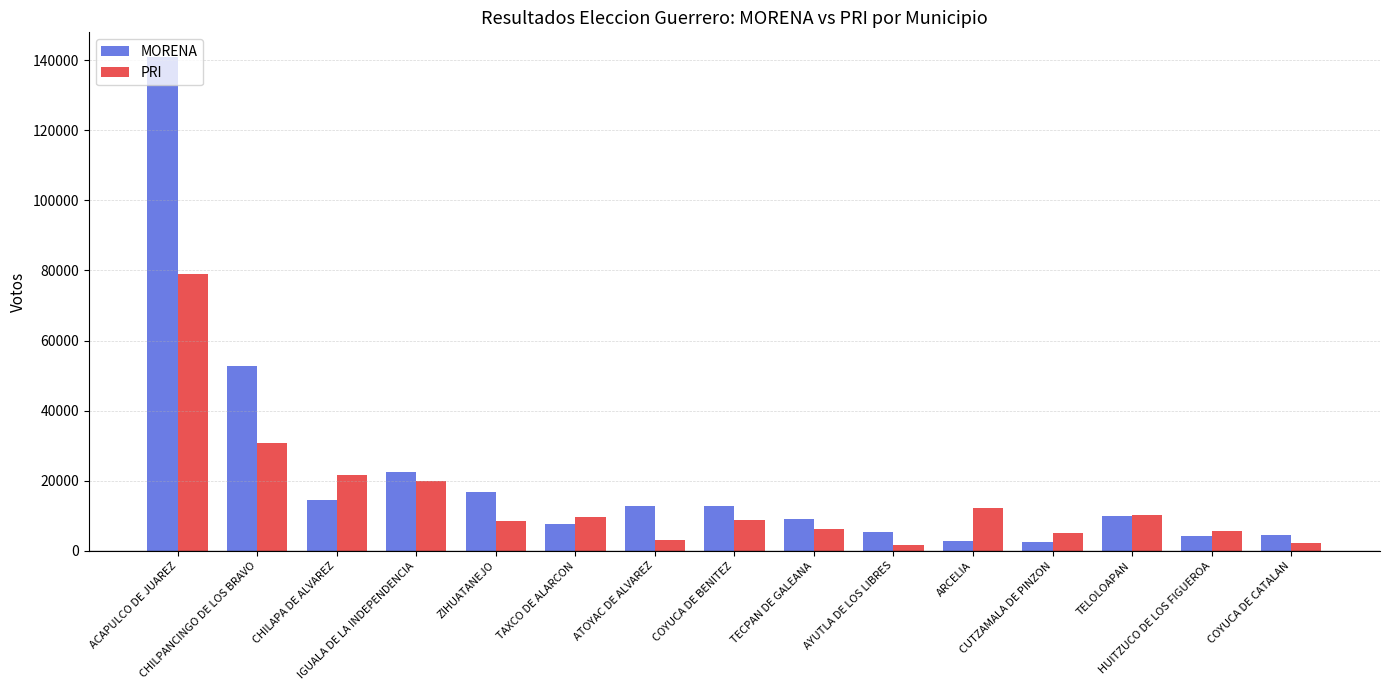

What is the label of the 7th bar from the left?

ATOYAC DE ALVAREZ